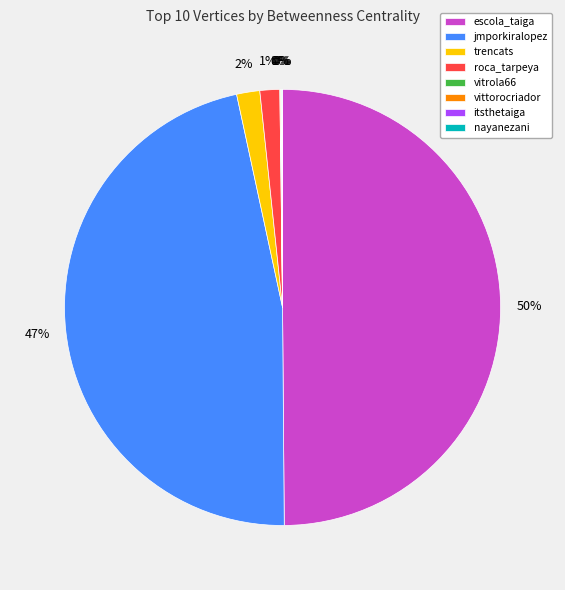

Between jmporkiralopez and roca_tarpeya, which is larger?

jmporkiralopez